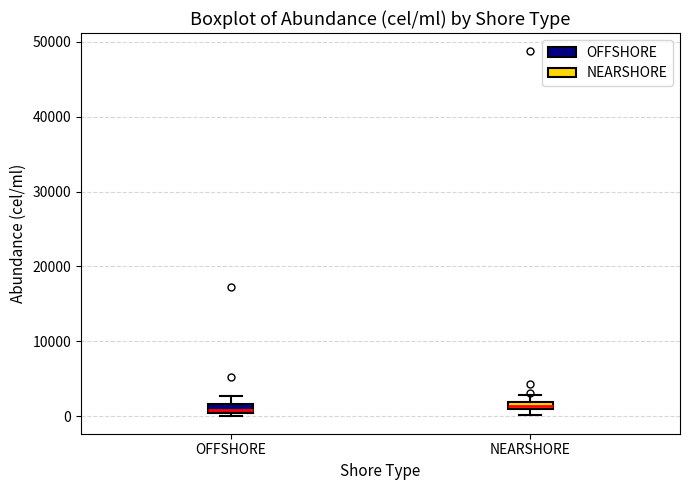

Where is the lower edge of the box for NEARSHORE on the y-axis? The values are not printed on the chart, so give them approximately, as read against the axis.

1000